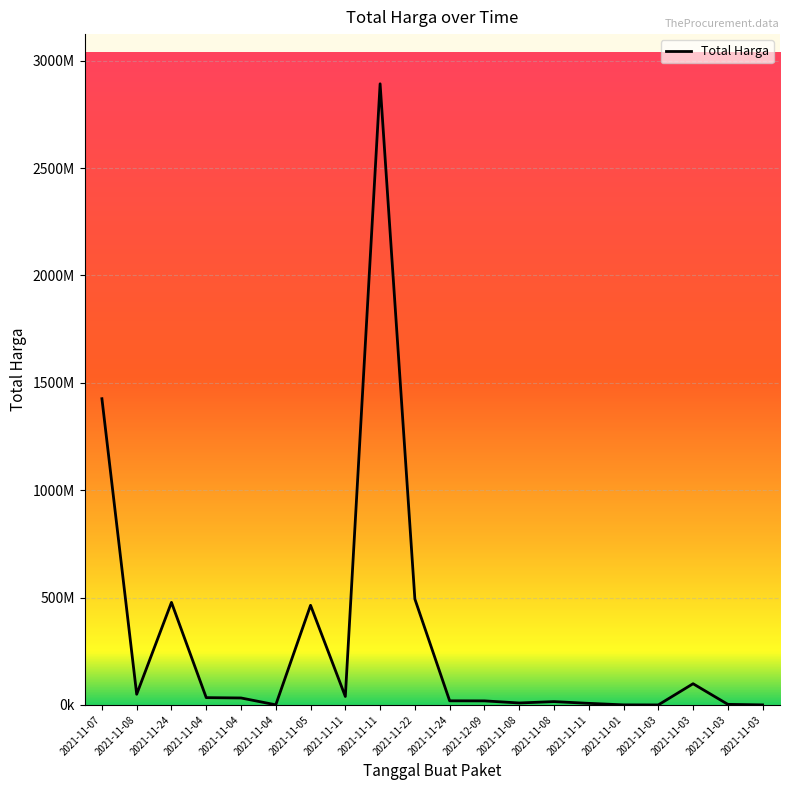

What is the sum of the values at 2021-11-05 and 2021-11-03?

562774670